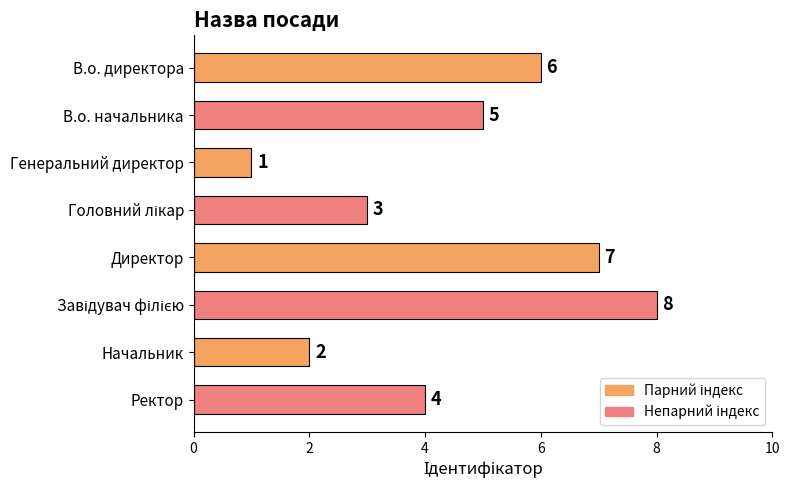

Between Генеральний директор and Ректор, which is larger?

Ректор